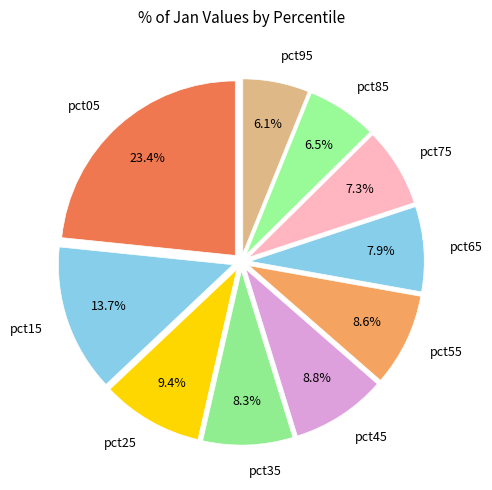

To the nearest percent, what is the difference between the pct65 and pct85 slice percentages?

1%